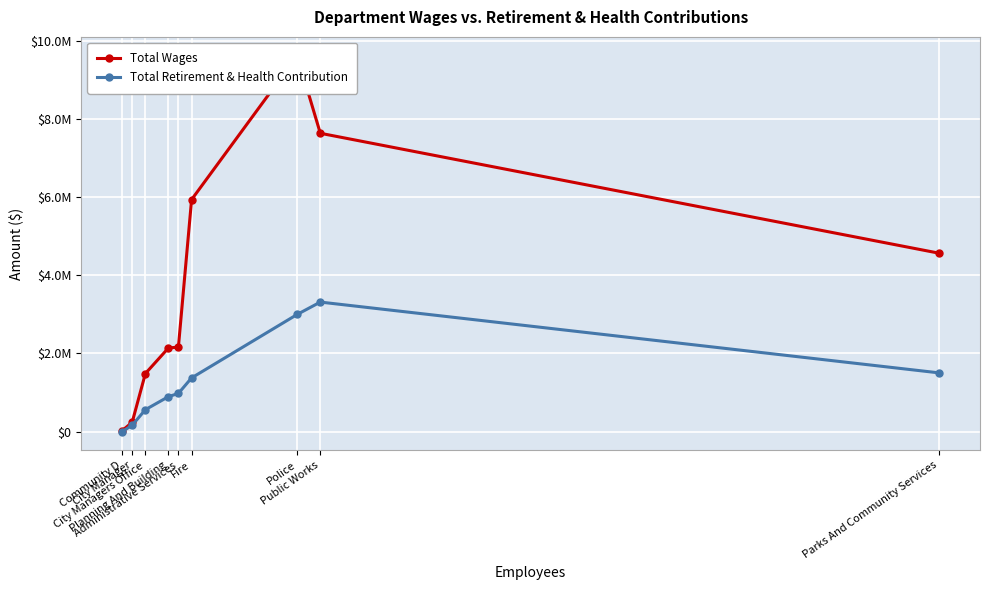

At which category does Total Retirement & Health Contribution reach its first local peak?

Public Works